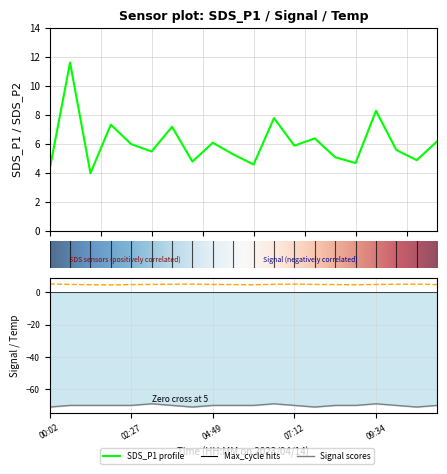

How many data points in SDS_P1 are less than 5?

6